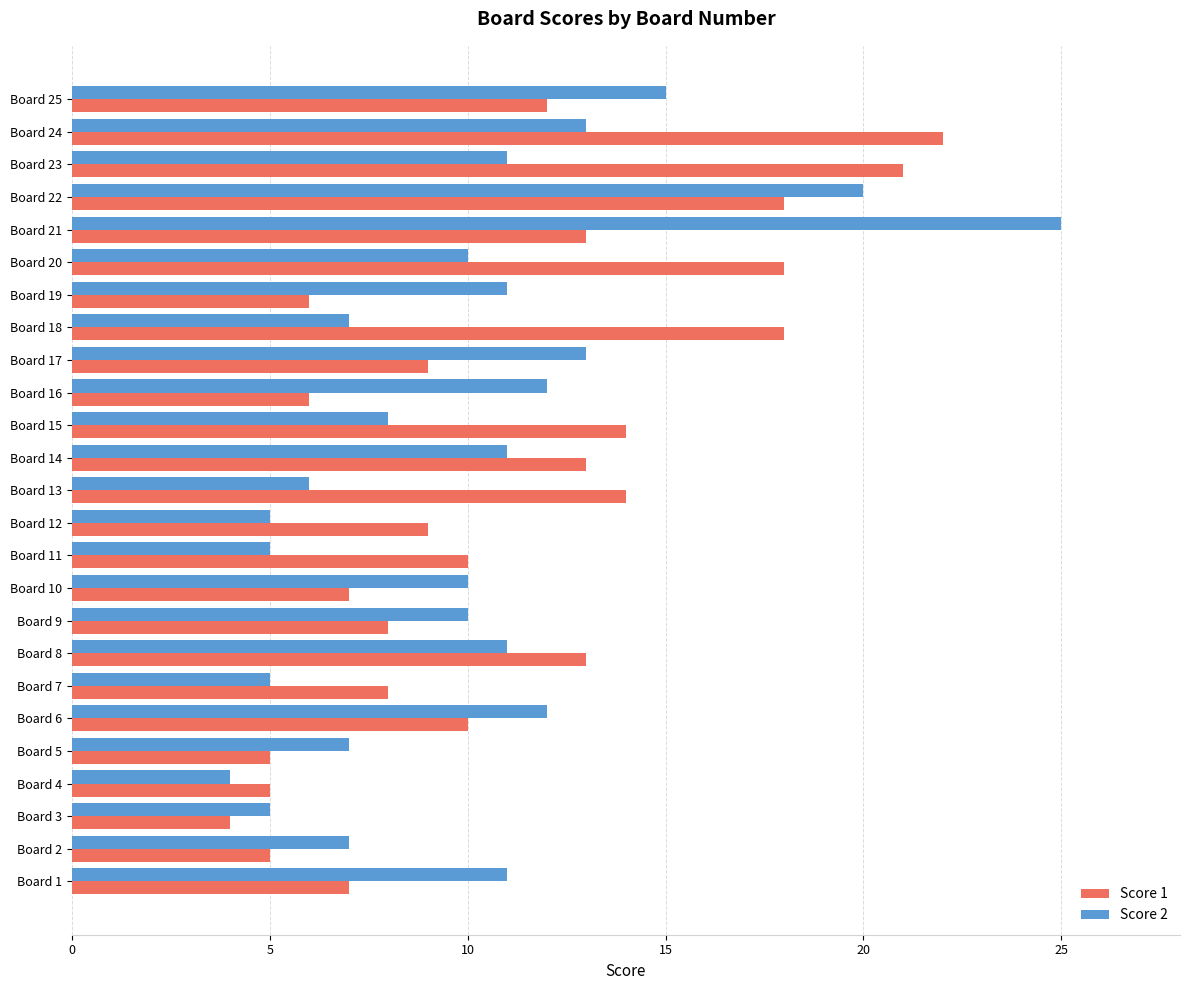

What is the difference between the maximum and minimum values in the Score 1 series?

18